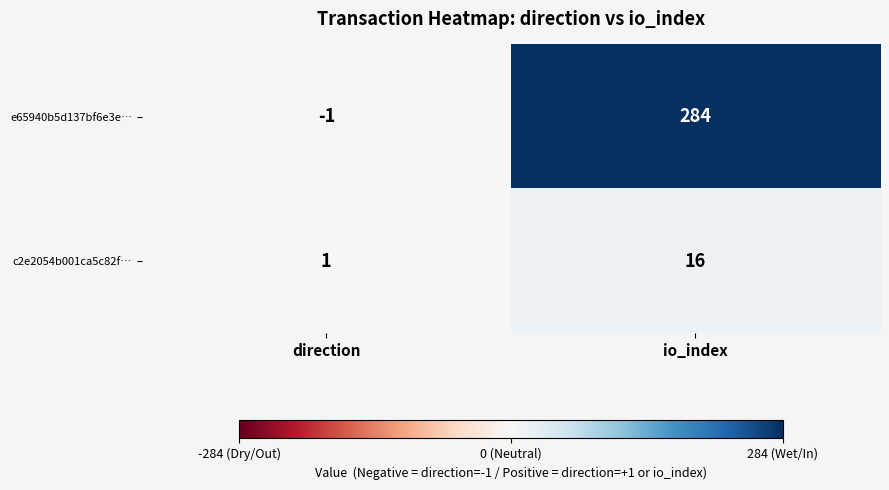

At which category does the chart reach its peak across all series?

io_index